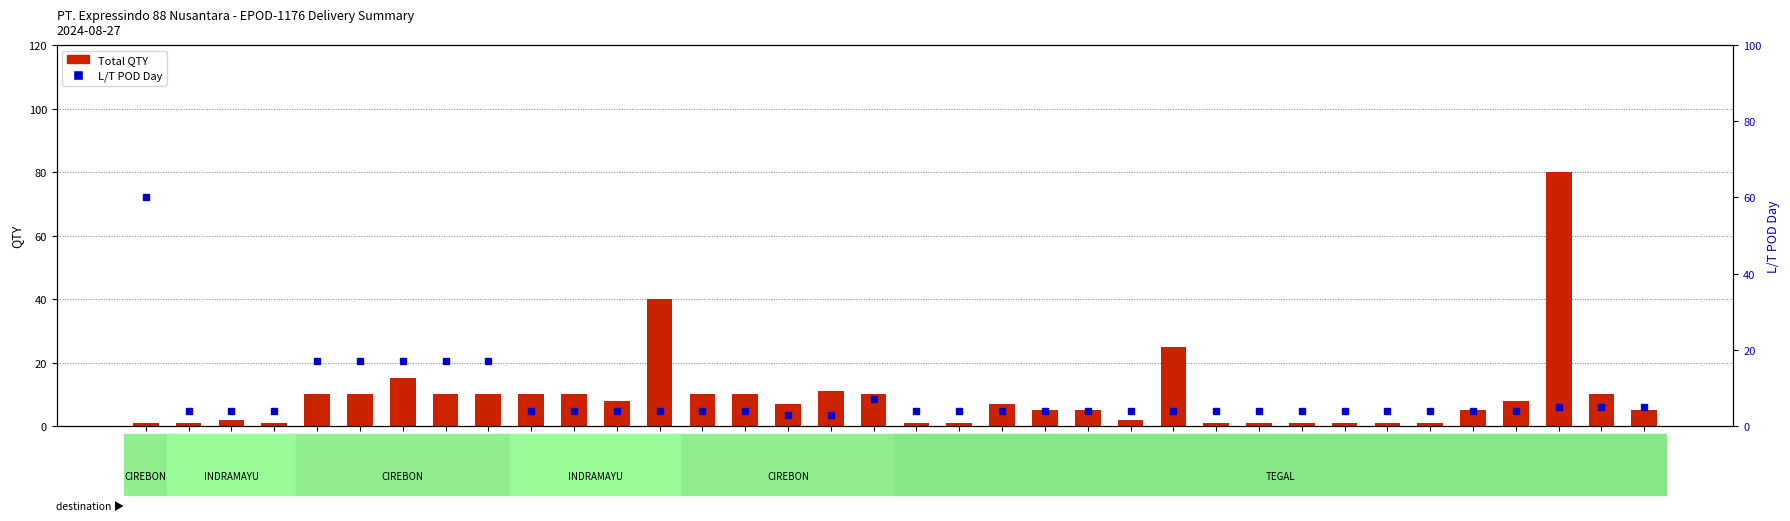

What is the sum of all Total QTY values?

336